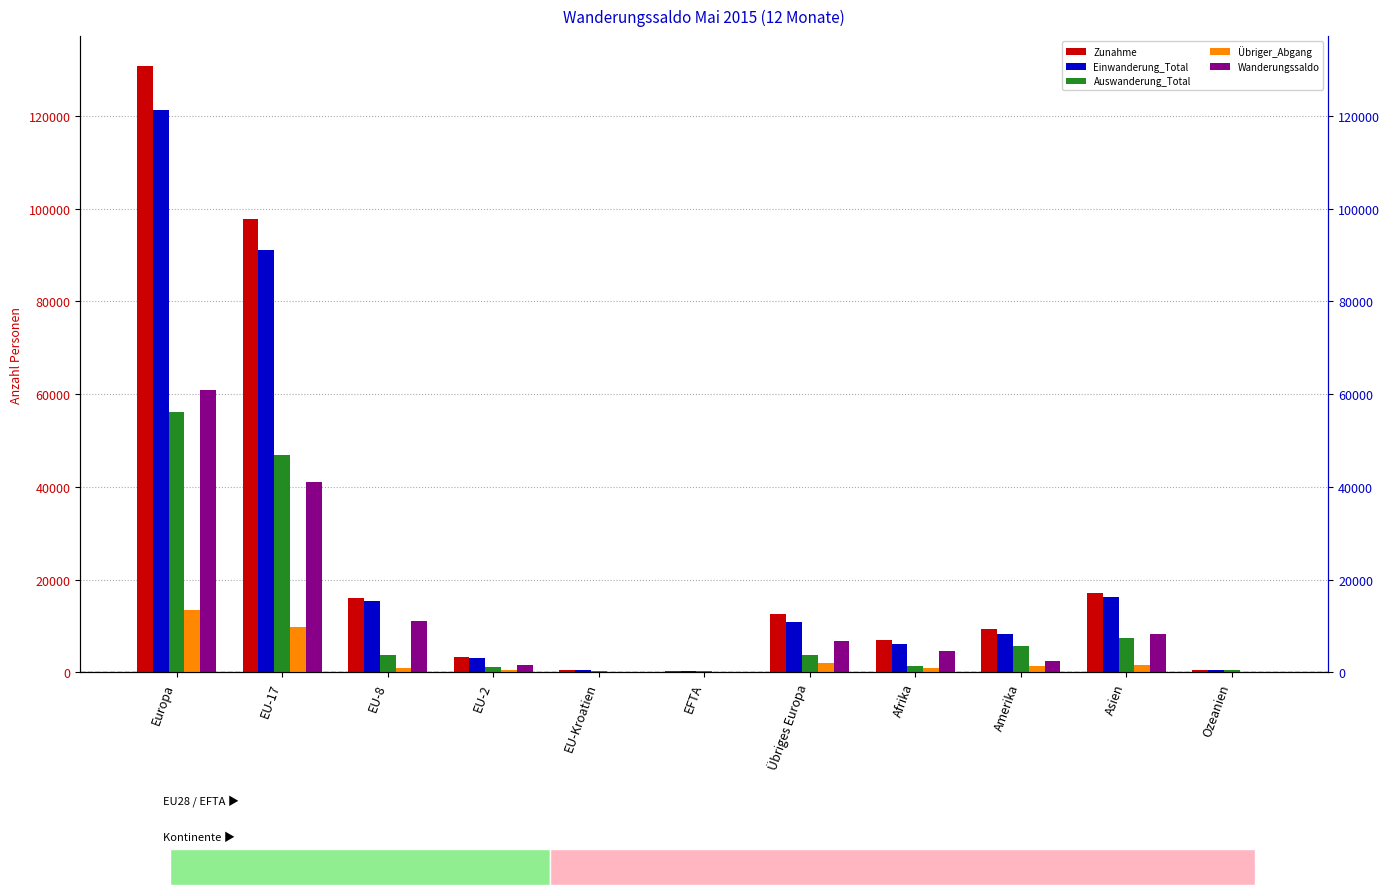

How many groups of bars are there?

11